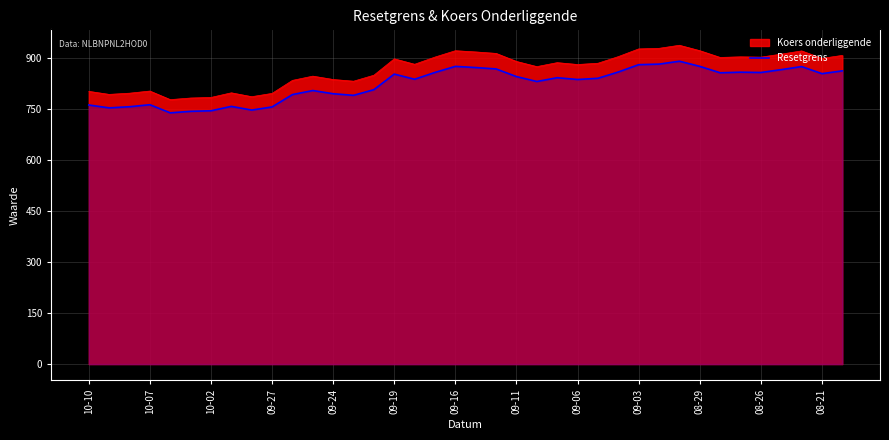

What is the value of the 33rd point from the left?

858.9